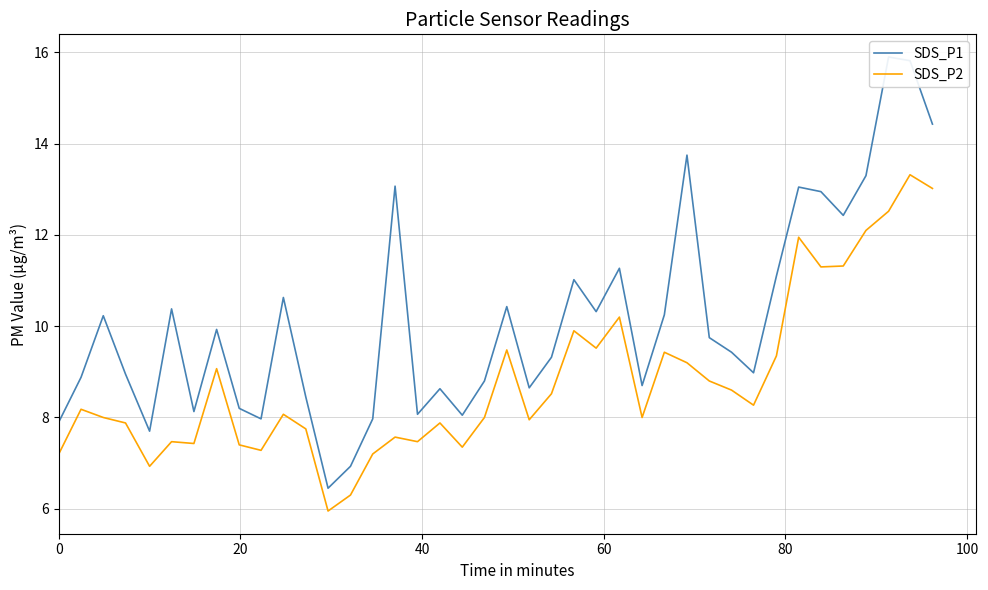

How many series are shown in this chart?

2